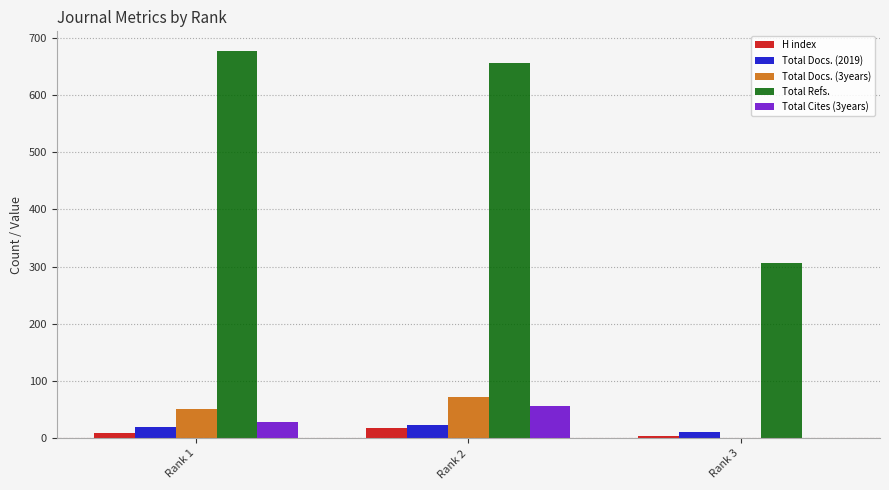

Which series changed the most between Rank 2 and Rank 3?

Total Refs.